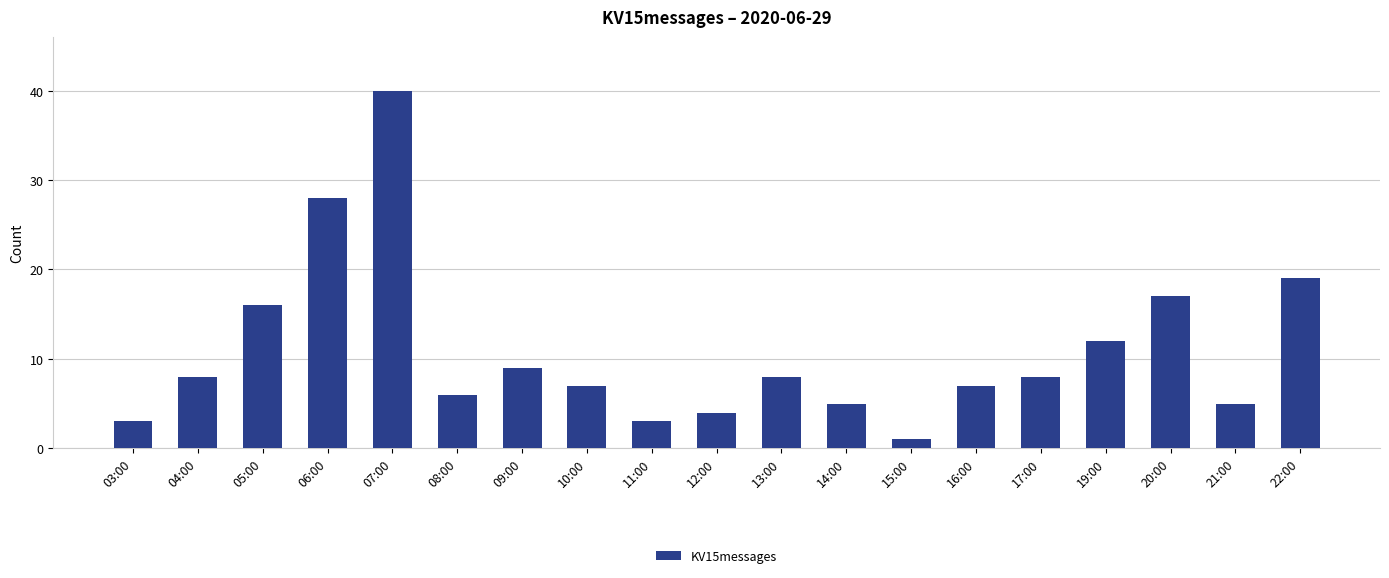

What is the value of the 14th bar from the left?

7